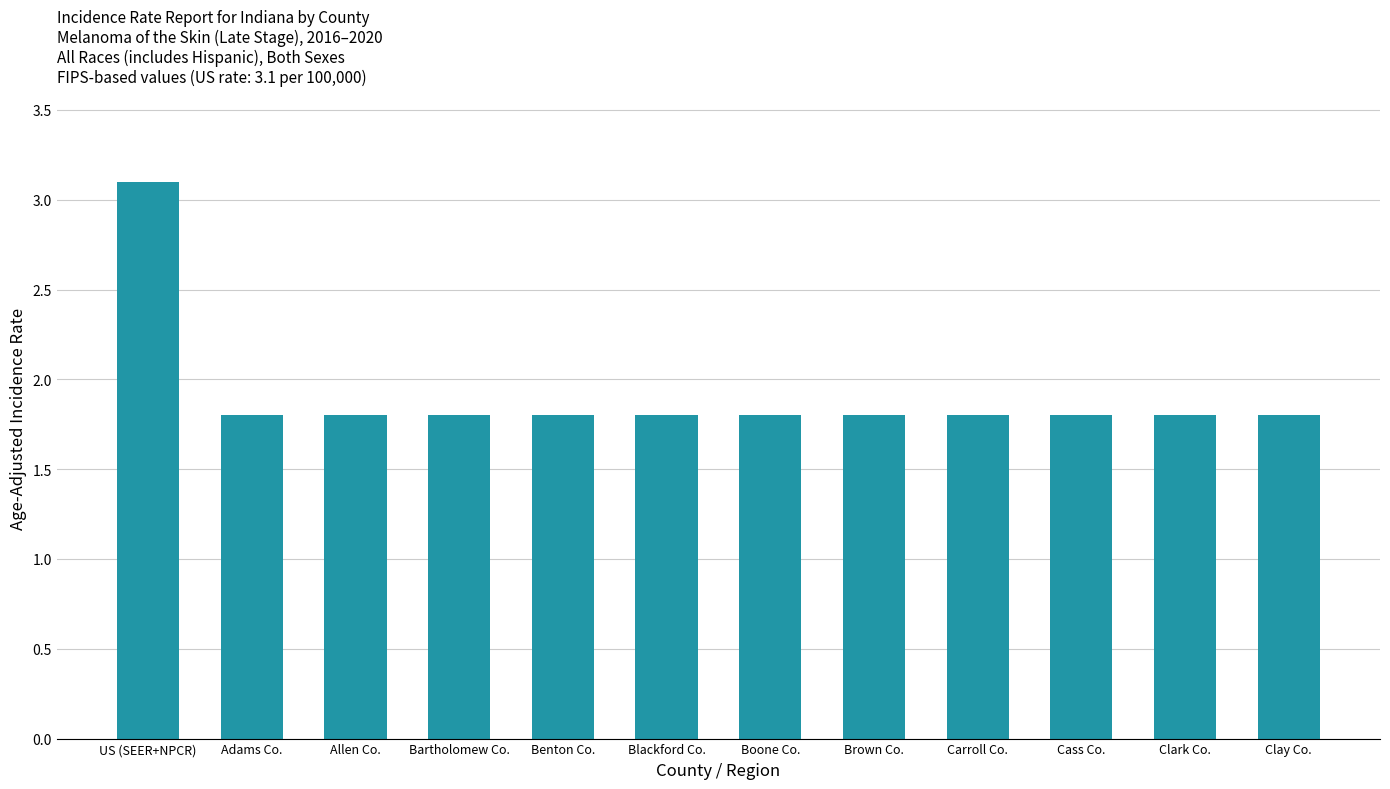

The value at Boone Co. is 1.8. True or false?

True